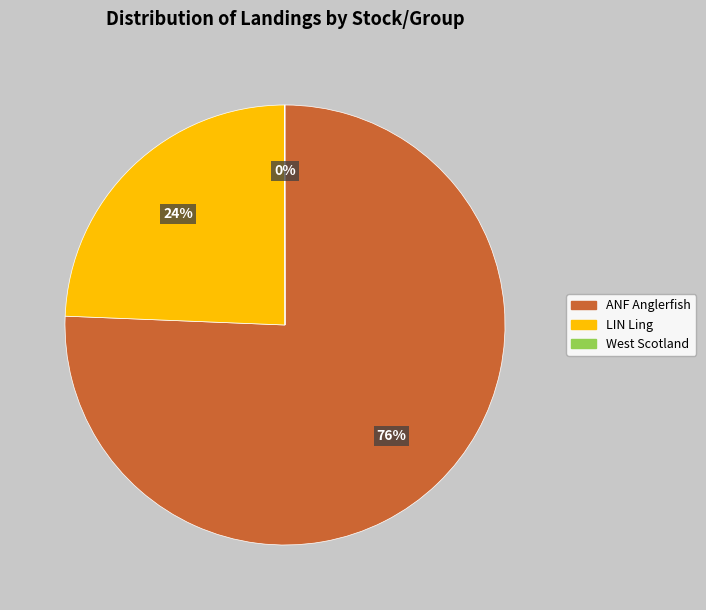

Is there a majority slice in this chart?

Yes